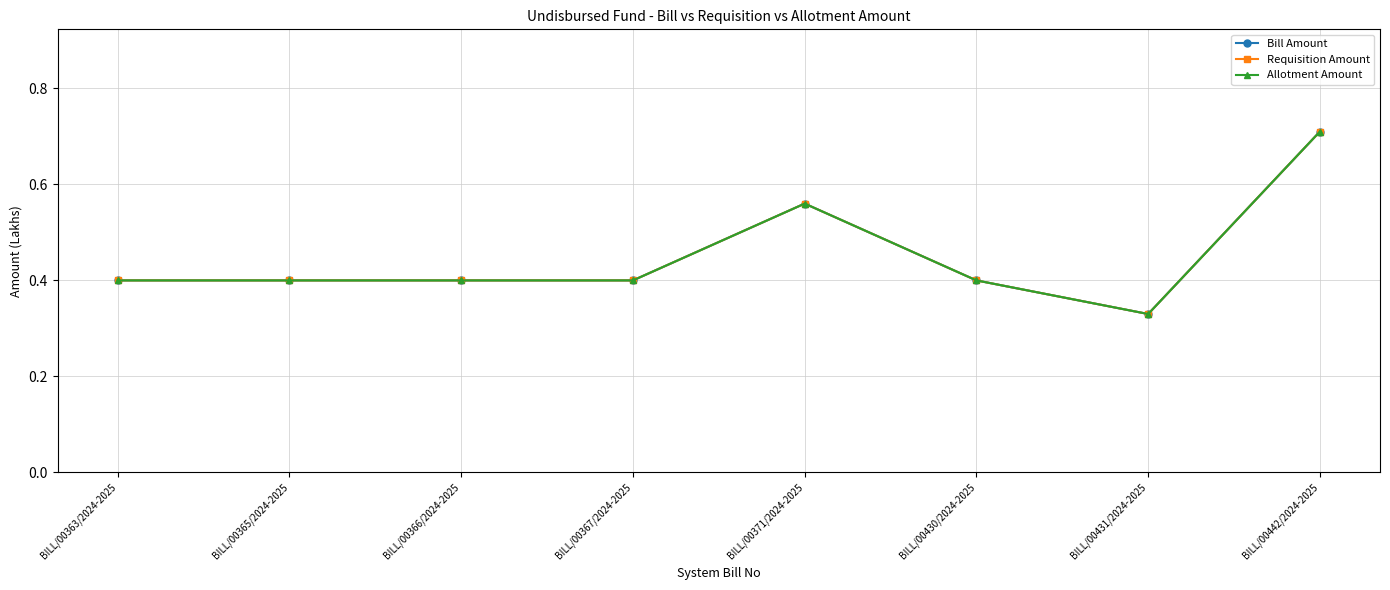

Reading left to right, extract all data points from this chart.

Bill Amount: BILL/00363/2024-2025=0.4	BILL/00365/2024-2025=0.4	BILL/00366/2024-2025=0.4	BILL/00367/2024-2025=0.4	BILL/00371/2024-2025=0.6	BILL/00430/2024-2025=0.4	BILL/00431/2024-2025=0.3	BILL/00442/2024-2025=0.7
Requisition Amount: BILL/00363/2024-2025=0.4	BILL/00365/2024-2025=0.4	BILL/00366/2024-2025=0.4	BILL/00367/2024-2025=0.4	BILL/00371/2024-2025=0.6	BILL/00430/2024-2025=0.4	BILL/00431/2024-2025=0.3	BILL/00442/2024-2025=0.7
Allotment Amount: BILL/00363/2024-2025=0.4	BILL/00365/2024-2025=0.4	BILL/00366/2024-2025=0.4	BILL/00367/2024-2025=0.4	BILL/00371/2024-2025=0.6	BILL/00430/2024-2025=0.4	BILL/00431/2024-2025=0.3	BILL/00442/2024-2025=0.7